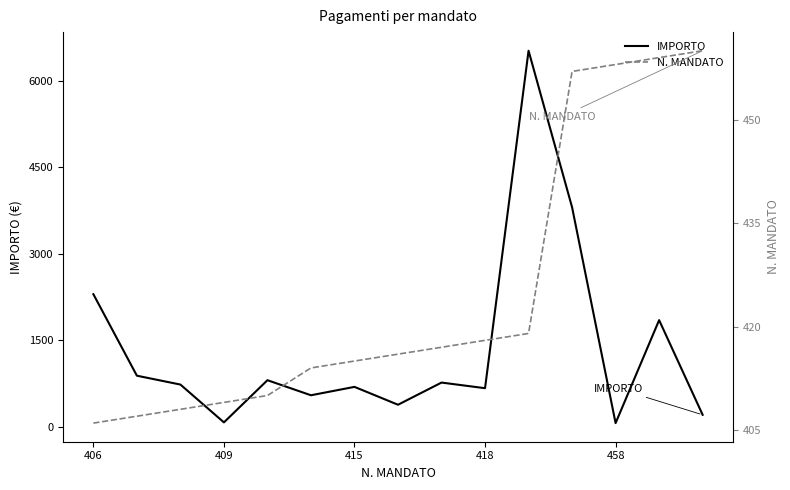

What is the maximum value for N. MANDATO?

460.0